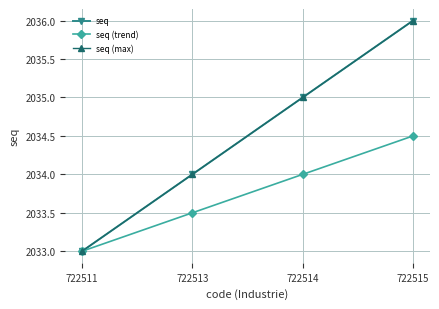

At which label is seq (trend) closest to 2033?

722511